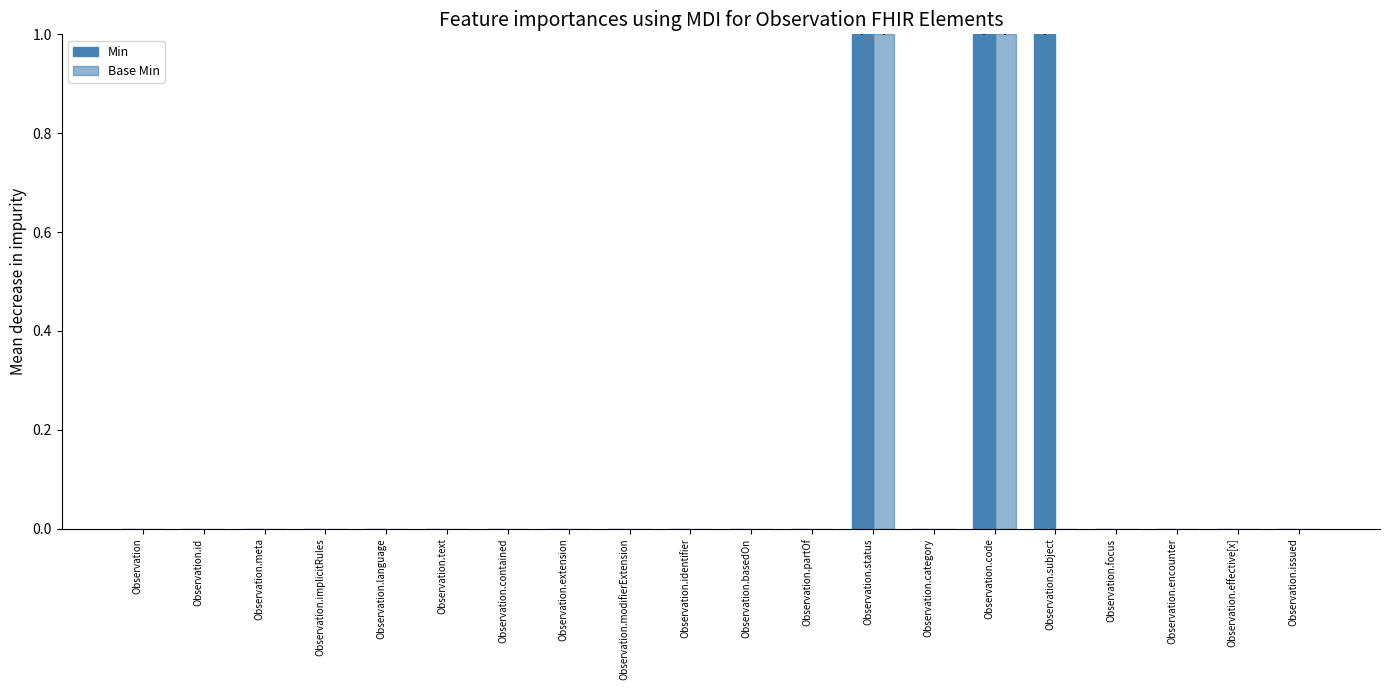

What position from the left is Observation.id?

2